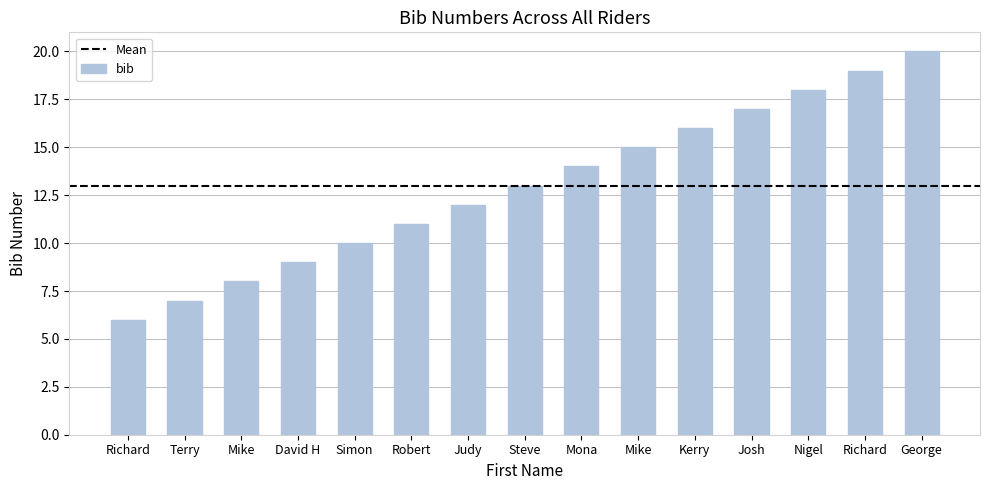

What is the value of the 9th bar from the left?

14